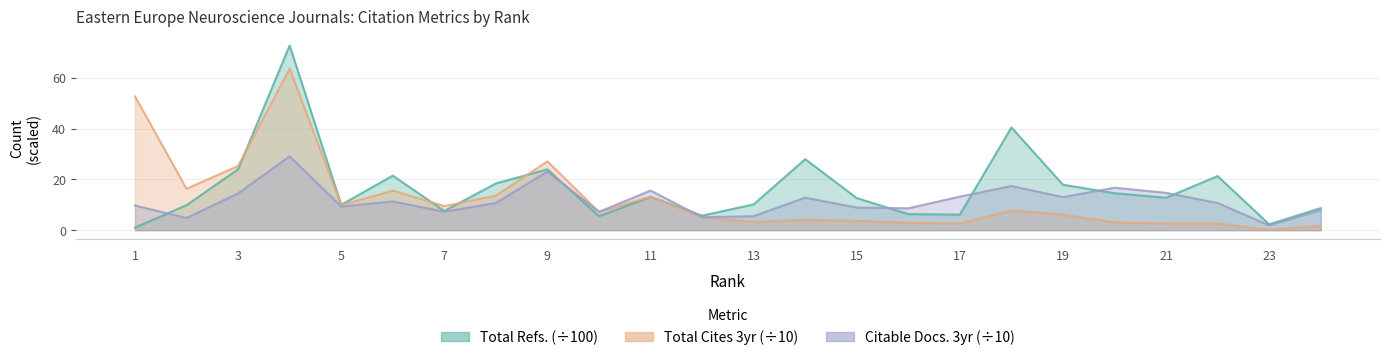

What value does the Citable Docs. (3years) series have at 6?

11.3